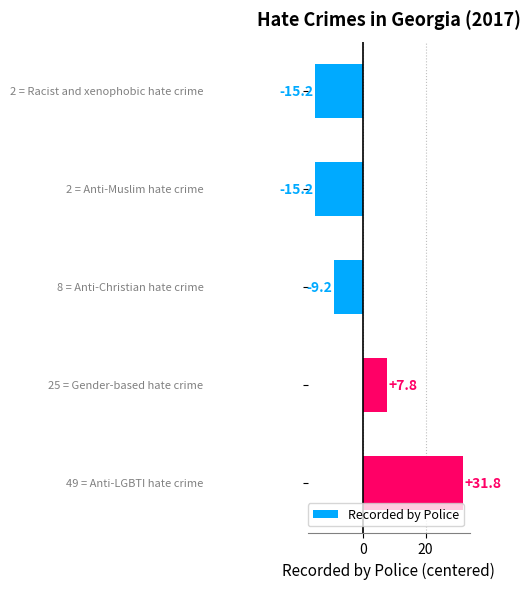

What is the difference between the second highest and second lowest values?

23.0